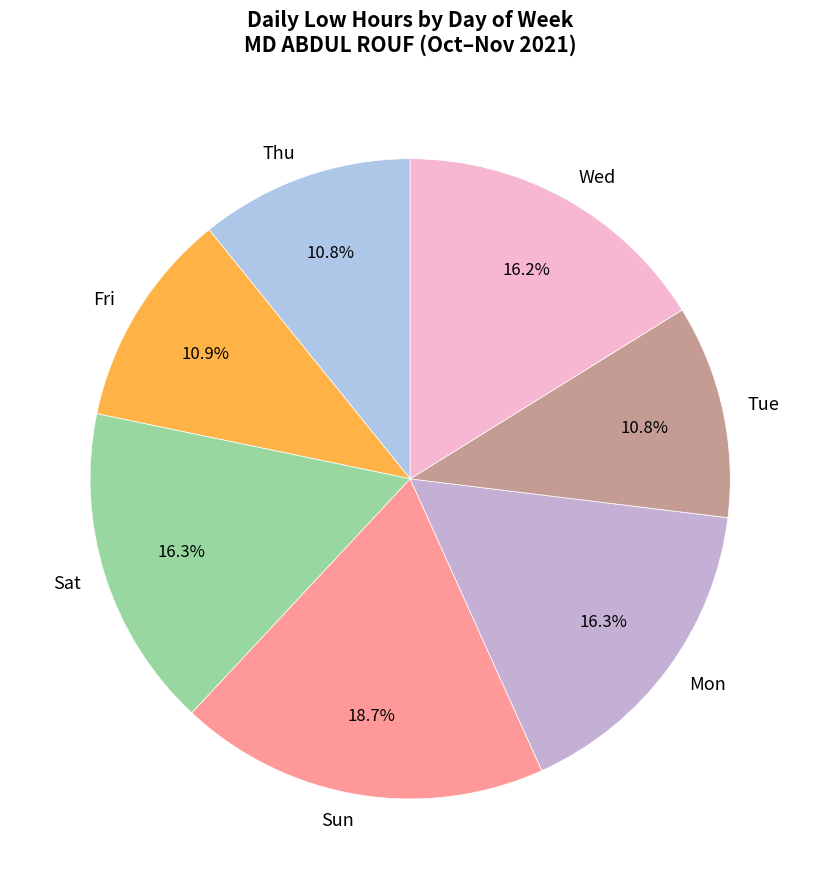

What percentage do Thu and Tue together represent?

21.6%